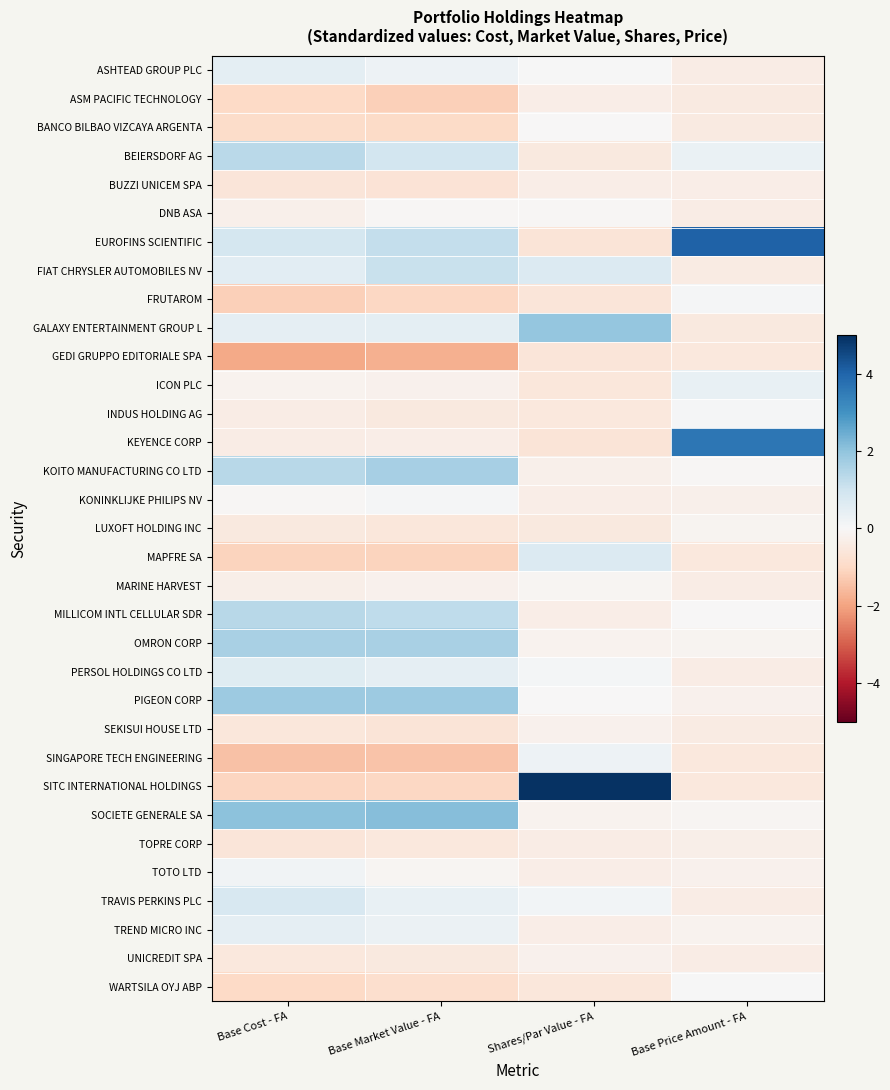

Which series has the largest range (max minus min)?

SITC INTERNATIONAL HOLDINGS